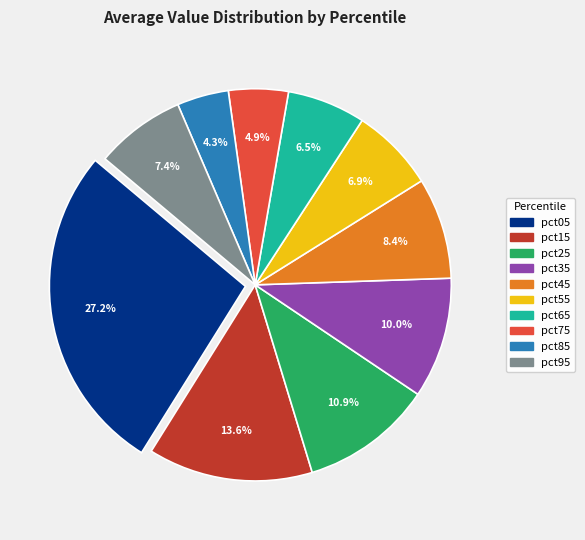

Is the sum of pct85 and pct55 greater than half?

No